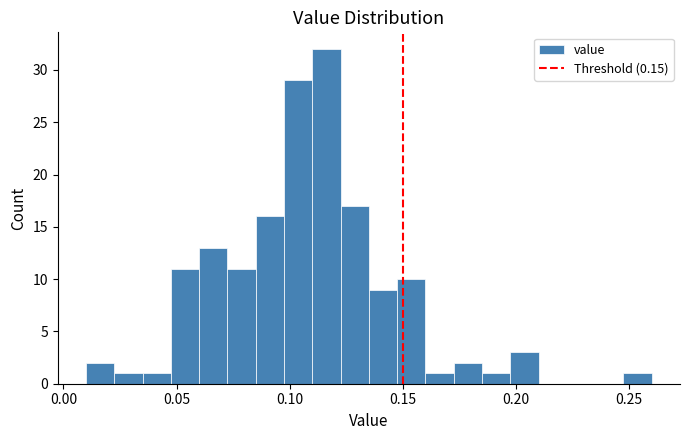

Around what value on the x-axis is the tallest bar? Give the approximate position of its centre, as read against the axis.

0.115